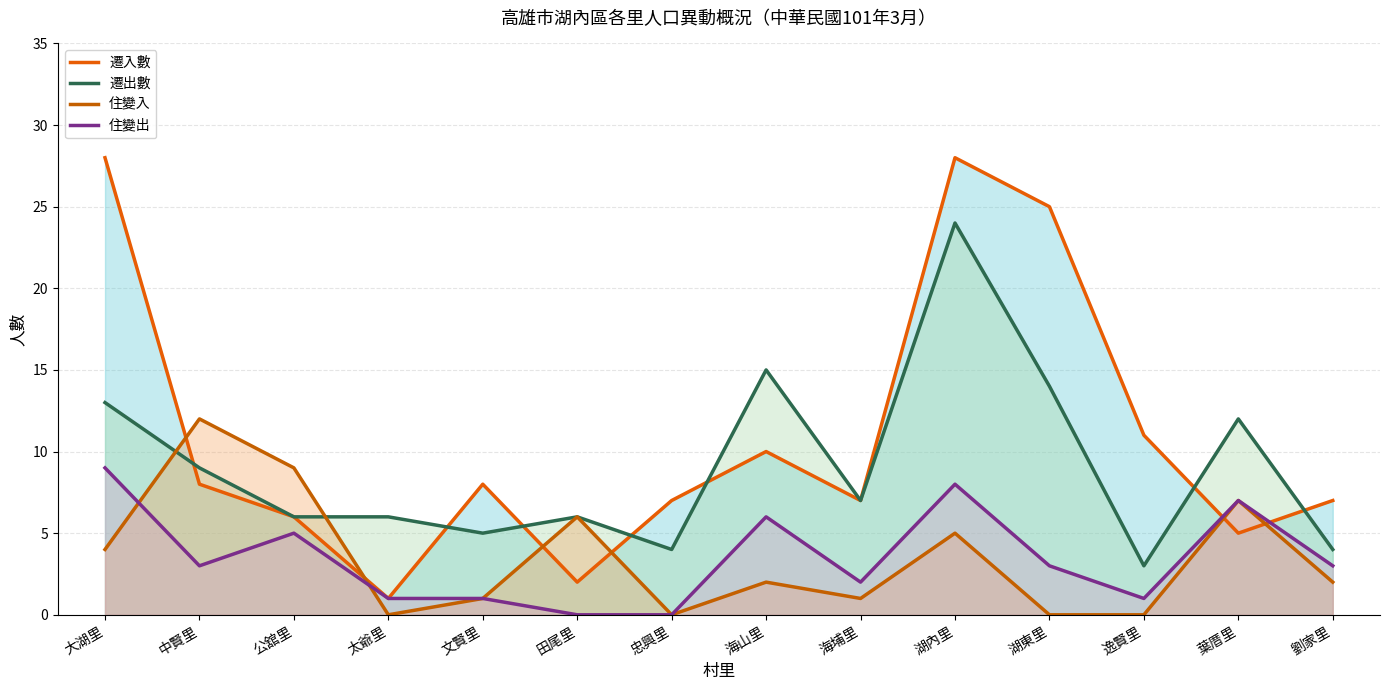

What is the difference between the highest and lowest values at 劉家里?

5